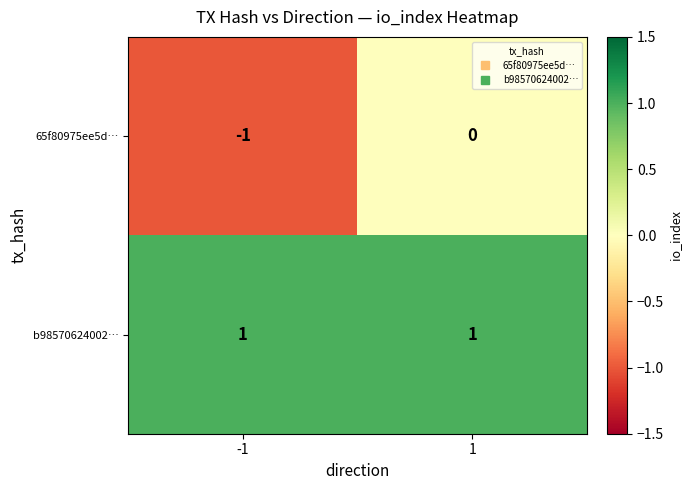

Is it true that b98570624002… equals 0 at -1?

False